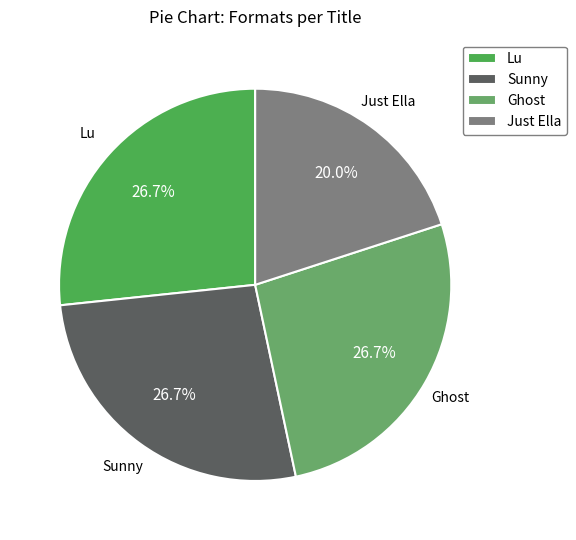

To the nearest percent, what is the average slice percentage?

25%